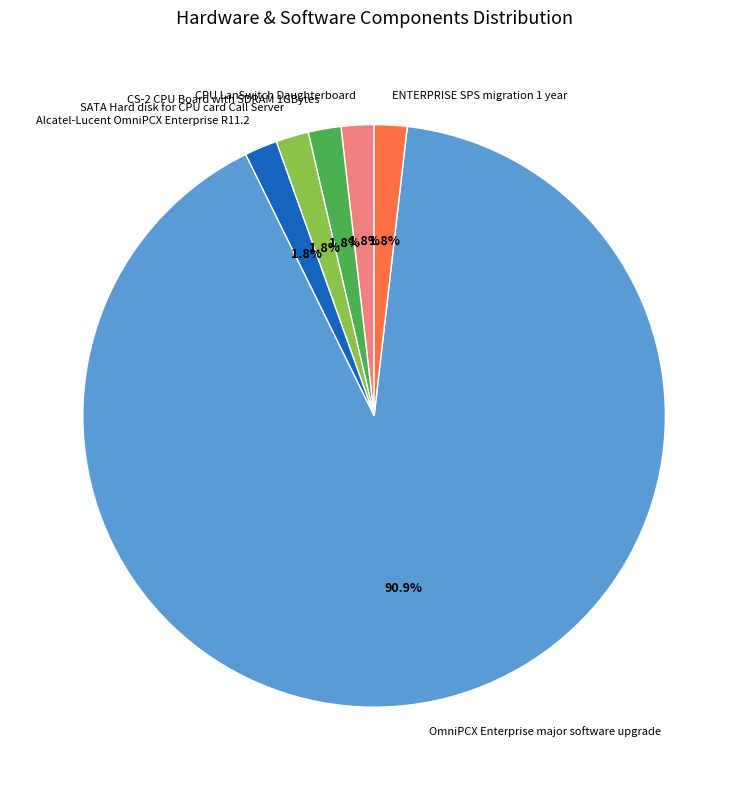

Which category has the biggest portion of the pie?

OmniPCX Enterprise major software upgrade